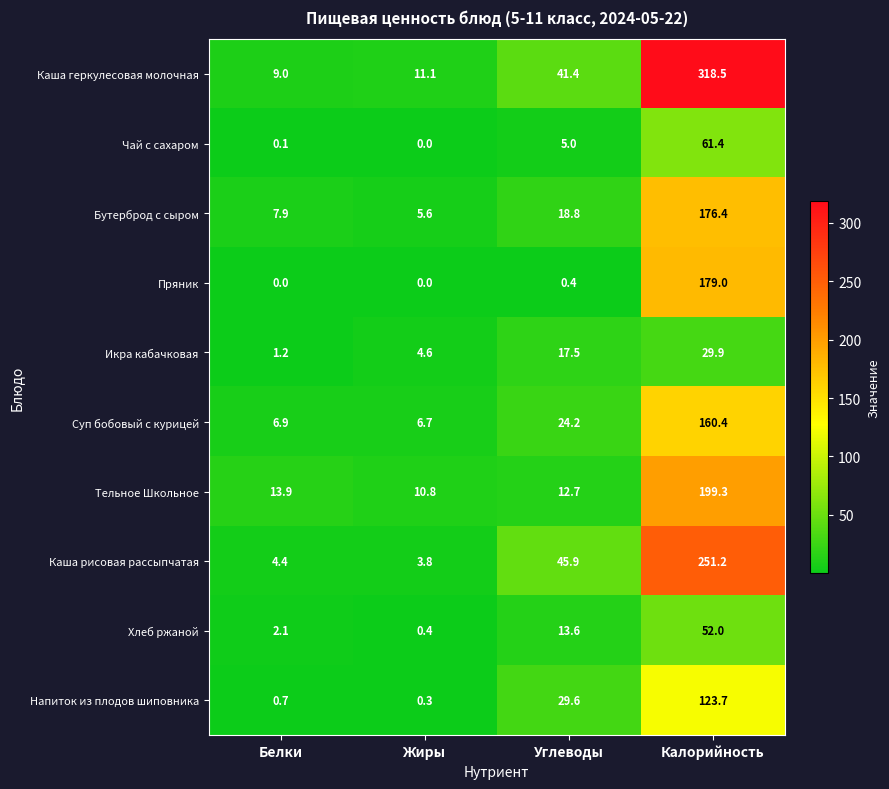

What is the sum of all Напиток из плодов шиповника values?

154.3